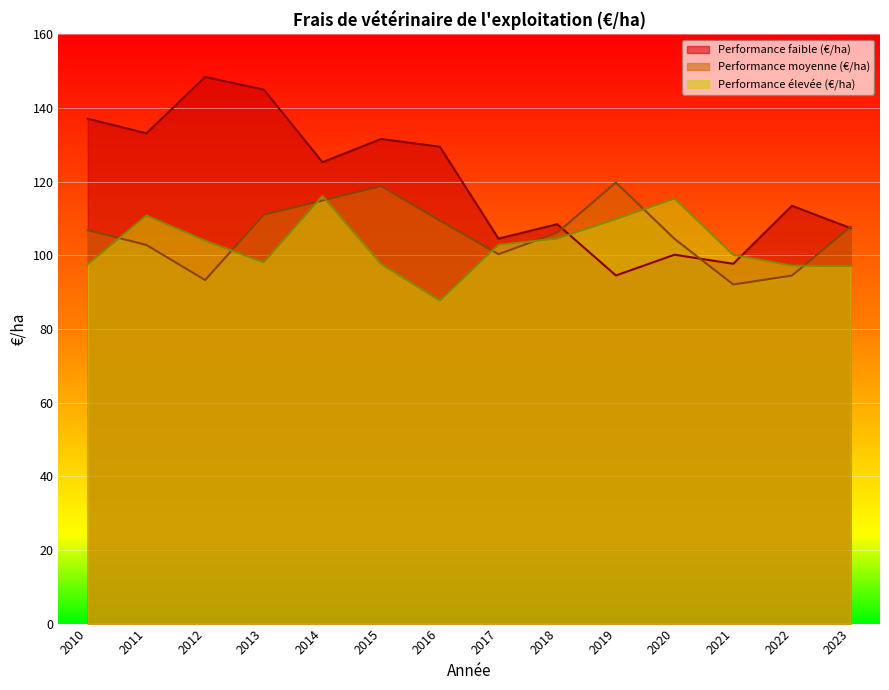

Reading left to right, transcribe all the data shown in this chart.

Performance faible (€/ha): 2010=137.1	2011=133.2	2012=148.4	2013=145.0	2014=125.3	2015=131.6	2016=129.5	2017=104.5	2018=108.5	2019=94.5	2020=100.2	2021=97.7	2022=113.5	2023=107.4
Performance moyenne (€/ha): 2010=106.9	2011=102.8	2012=93.3	2013=111.0	2014=114.9	2015=118.8	2016=109.5	2017=100.3	2018=106.2	2019=119.8	2020=104.5	2021=92.1	2022=94.5	2023=107.8
Performance élevée (€/ha): 2010=97.5	2011=110.8	2012=104.0	2013=98.1	2014=116.1	2015=97.7	2016=87.7	2017=102.9	2018=104.5	2019=109.8	2020=115.4	2021=100.2	2022=97.2	2023=97.1